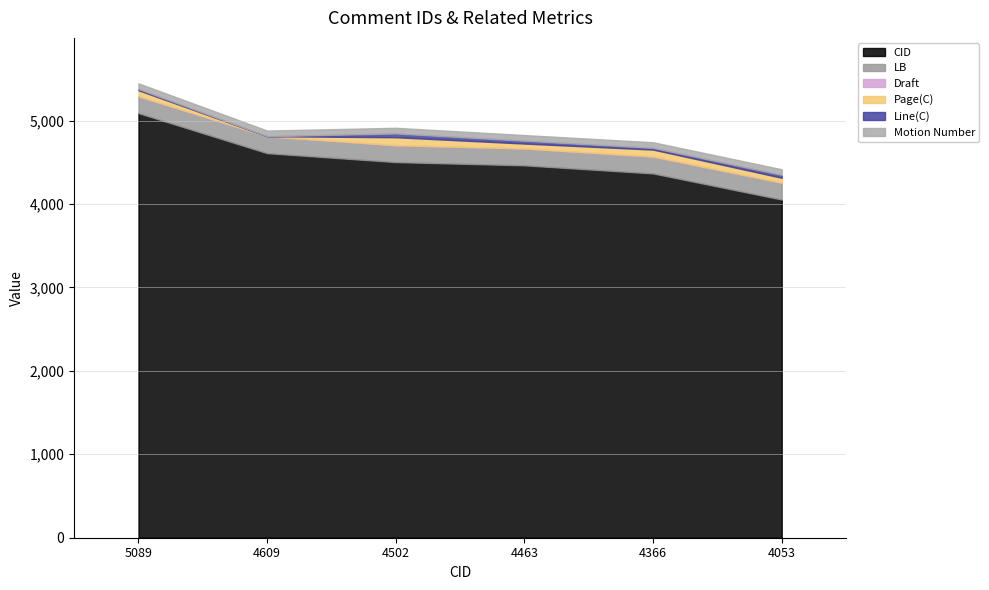

Which series has the widest spread of values?

CID